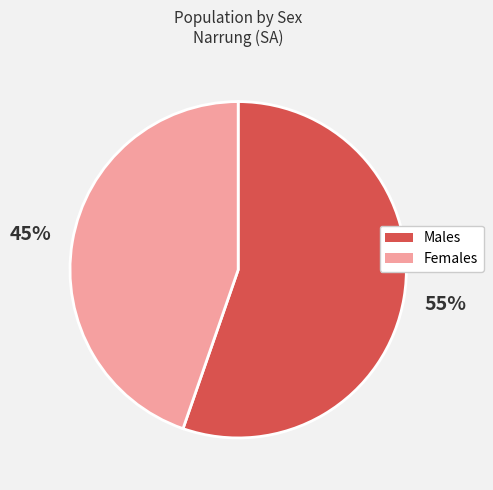

To the nearest percent, what portion does Females represent?

45%